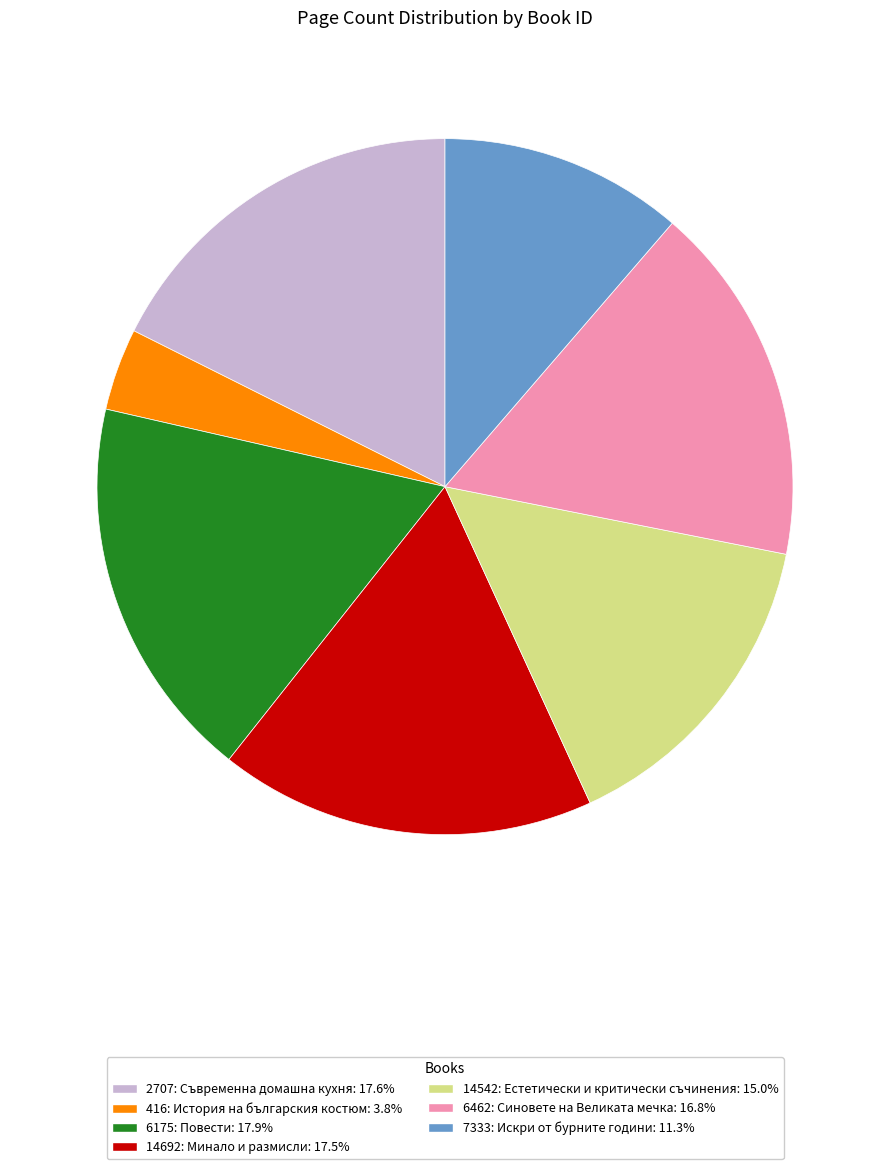

Approximately how many times larger is the value at 416: История на българския костюм compared to 7333: Искри от бурните години?

0.3